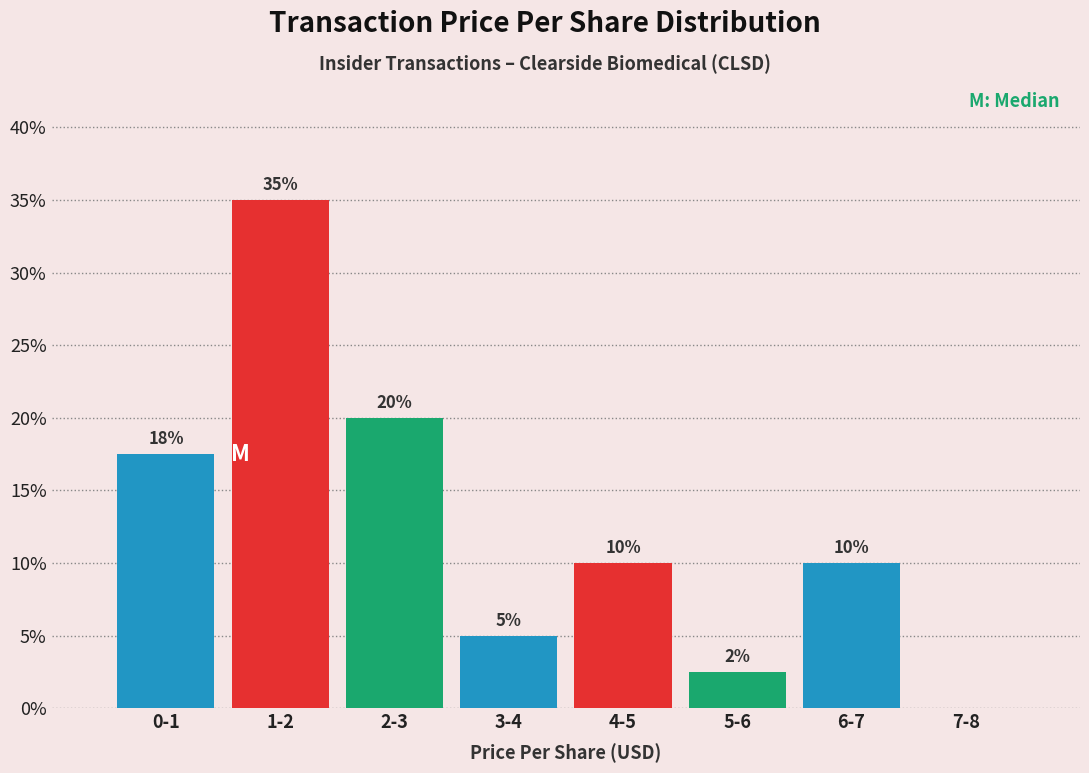

What is the maximum value shown in the chart?

35.0